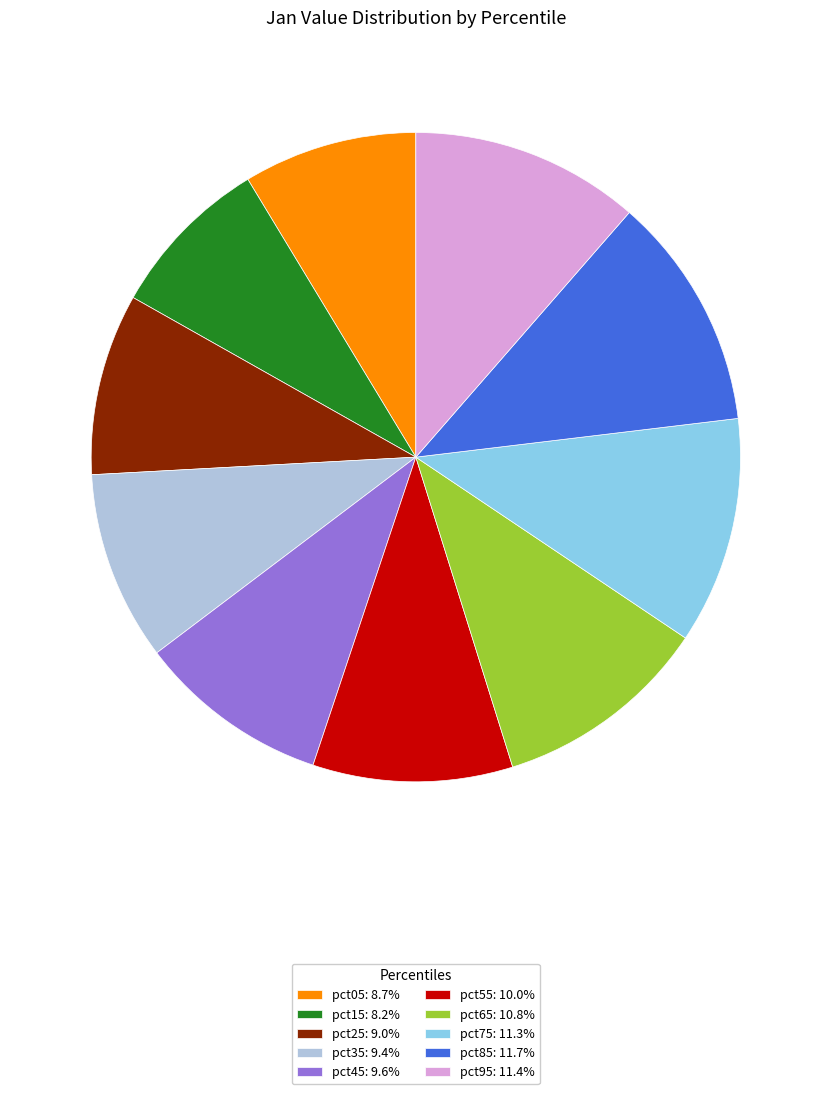

Combined, do pct55: 10.0% and pct35: 9.4% account for over 50%?

No